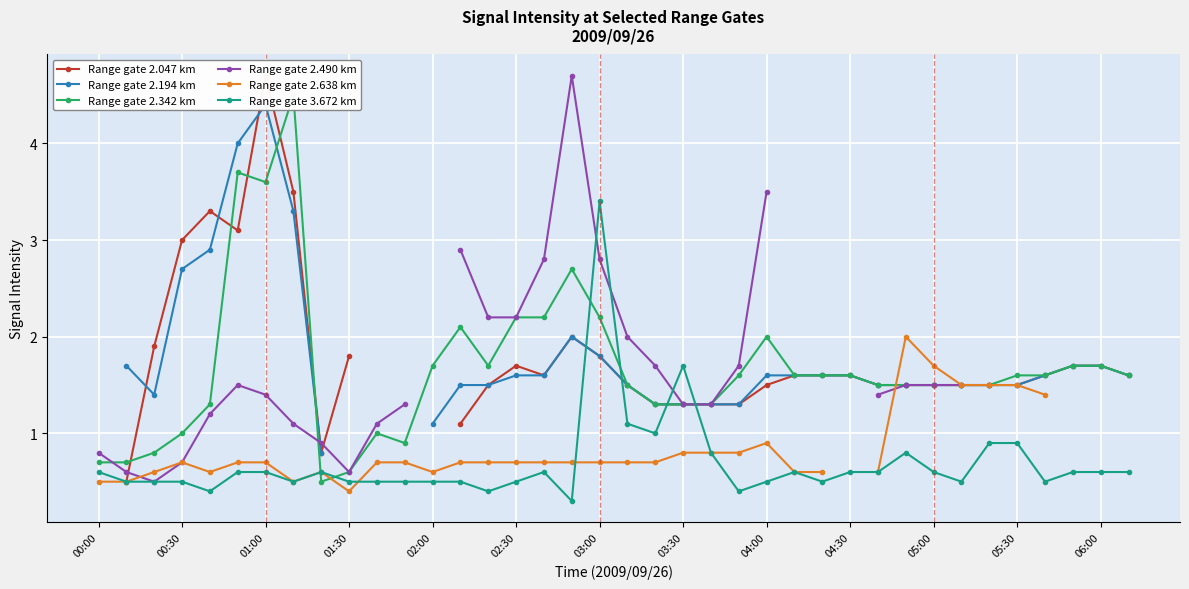

True or false: Range gate 3.672 km has more than 1 points higher than both neighbors.

True